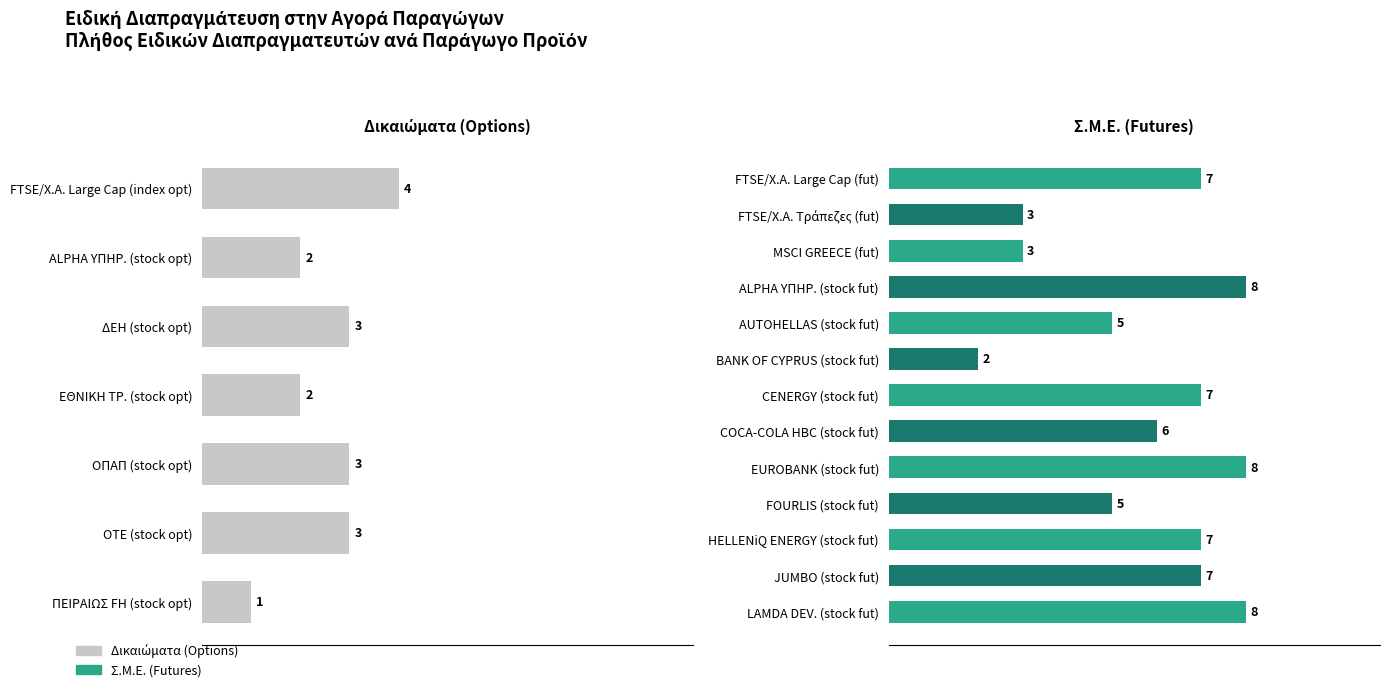

True or false: the data shows 1 at 9.

False